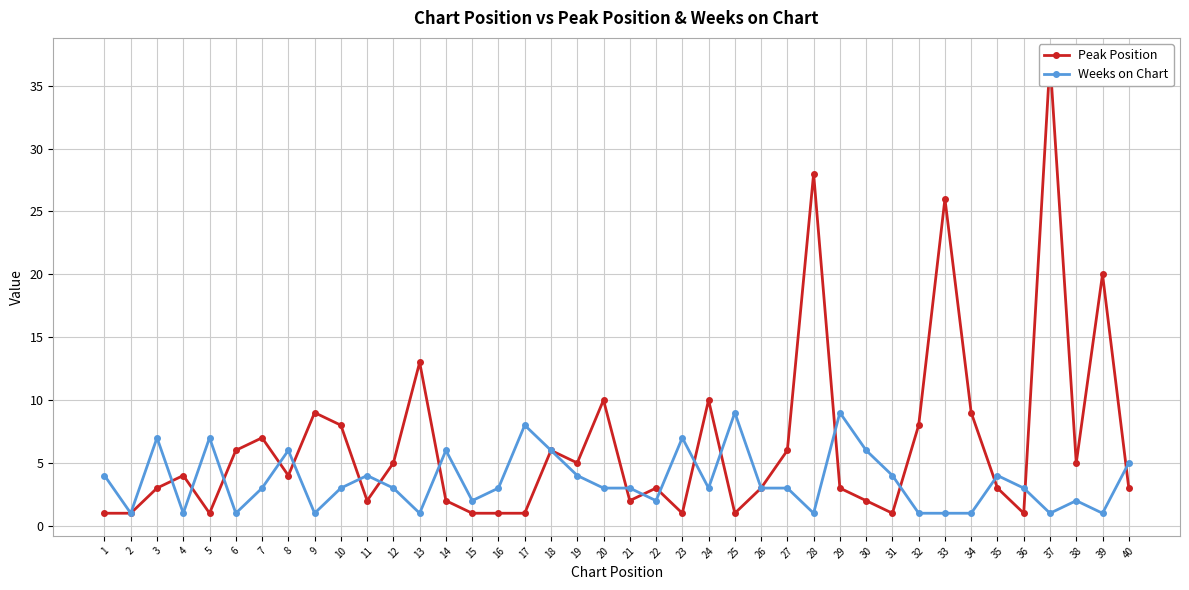

Which series has the largest range (max minus min)?

Peak Position